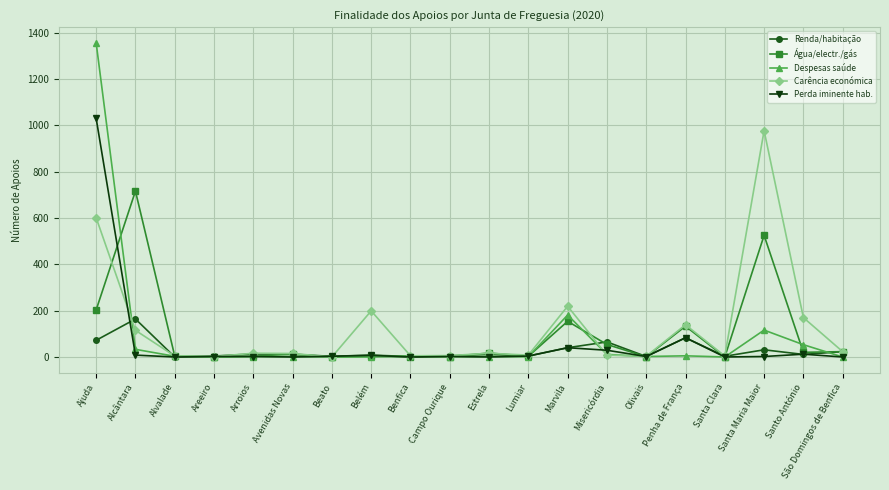

Which category has the highest value in the Renda/habitação series?

Alcântara